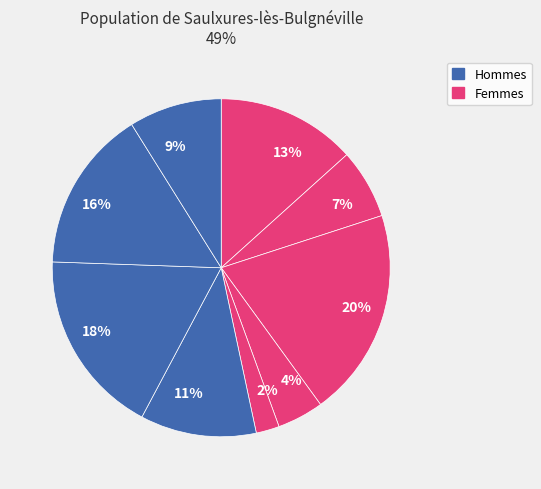

To the nearest percent, what is the difference between the largest and smallest slice percentages?

18%